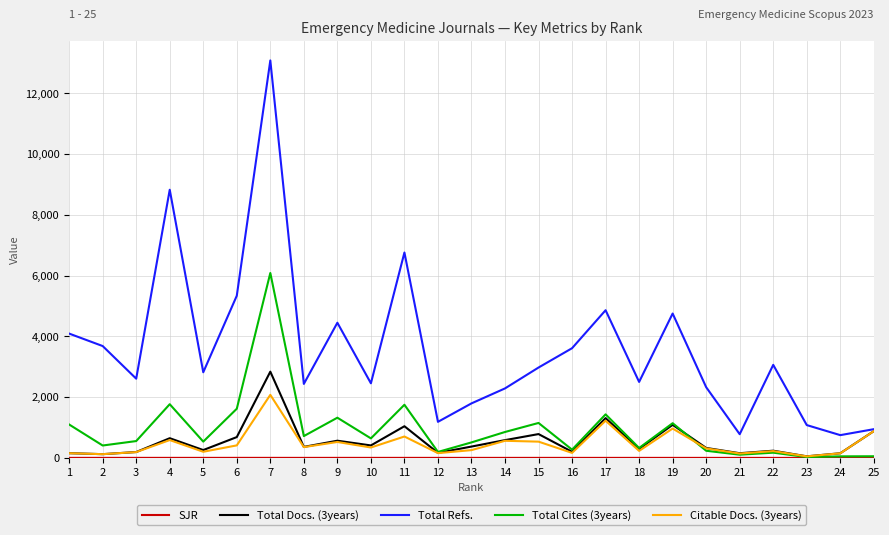

At which category is the sum across all series the highest?

7